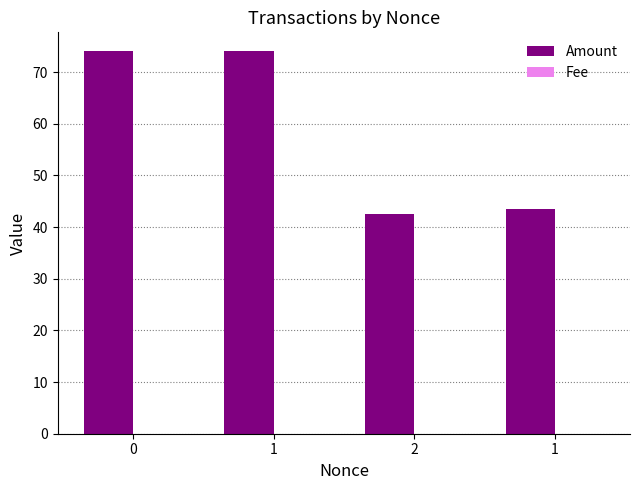

List the series in order of their overall mean, highest first.

Amount, Fee